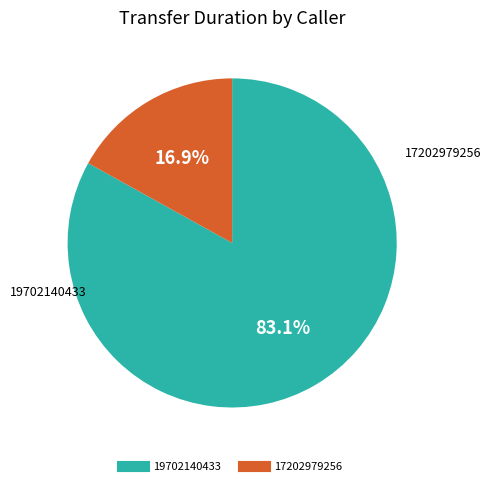

Does any single category account for the majority?

Yes